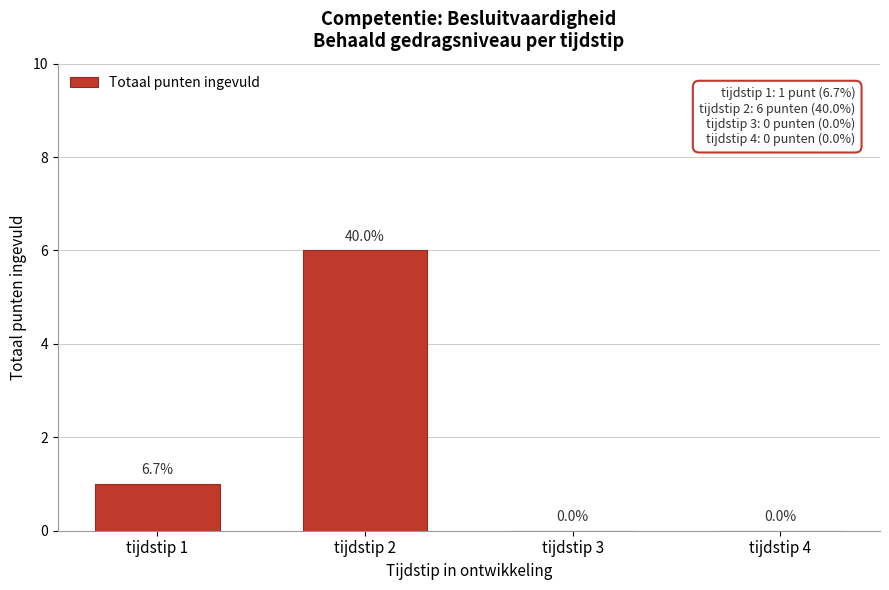

Reading left to right, list all the values displayed in this chart.

tijdstip 1=1	tijdstip 2=6	tijdstip 3=0	tijdstip 4=0